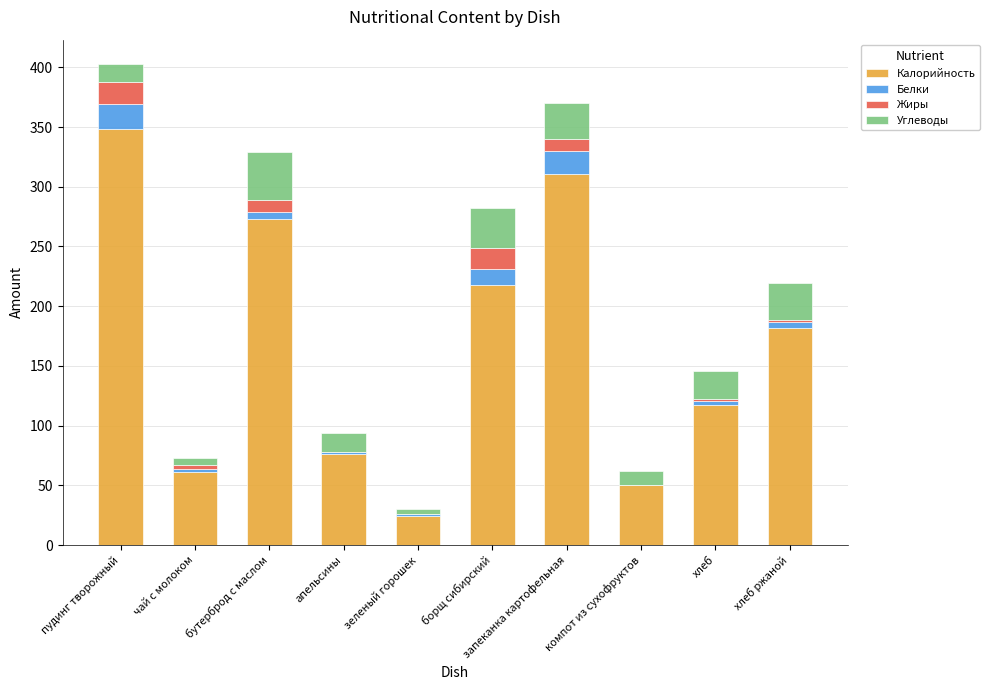

What is the maximum value for Калорийность?

348